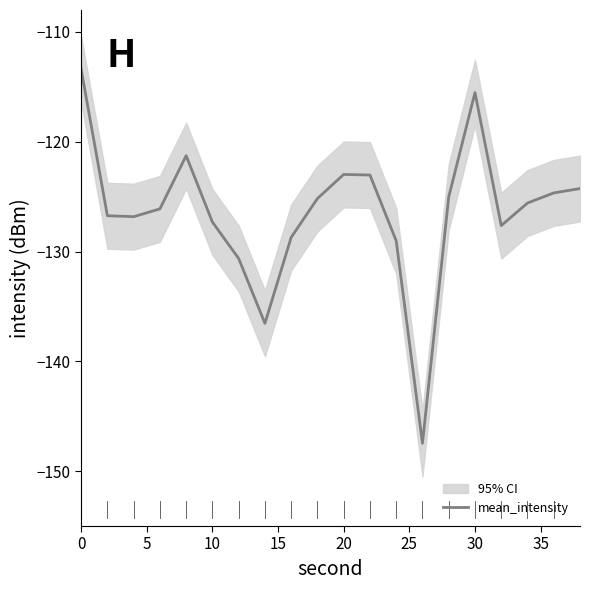

What is the average value?

-126.4